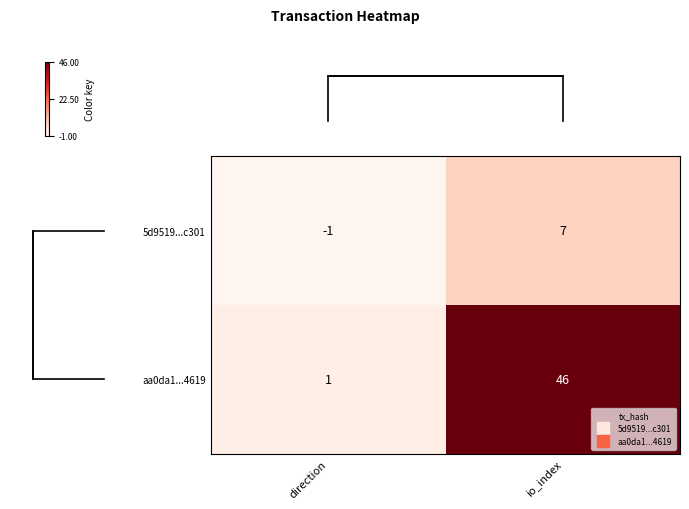

Rank the series by their maximum value, from highest to lowest.

aa0da1...4619, 5d9519...c301